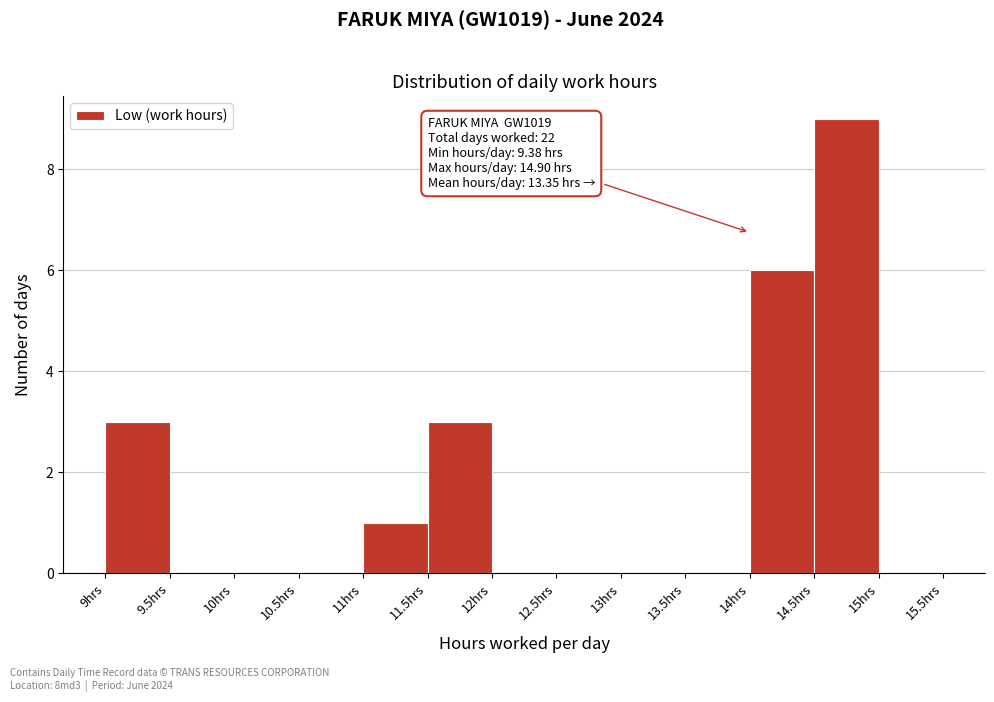

Which range on the x-axis has the tallest bar?

14.5 to 15.0